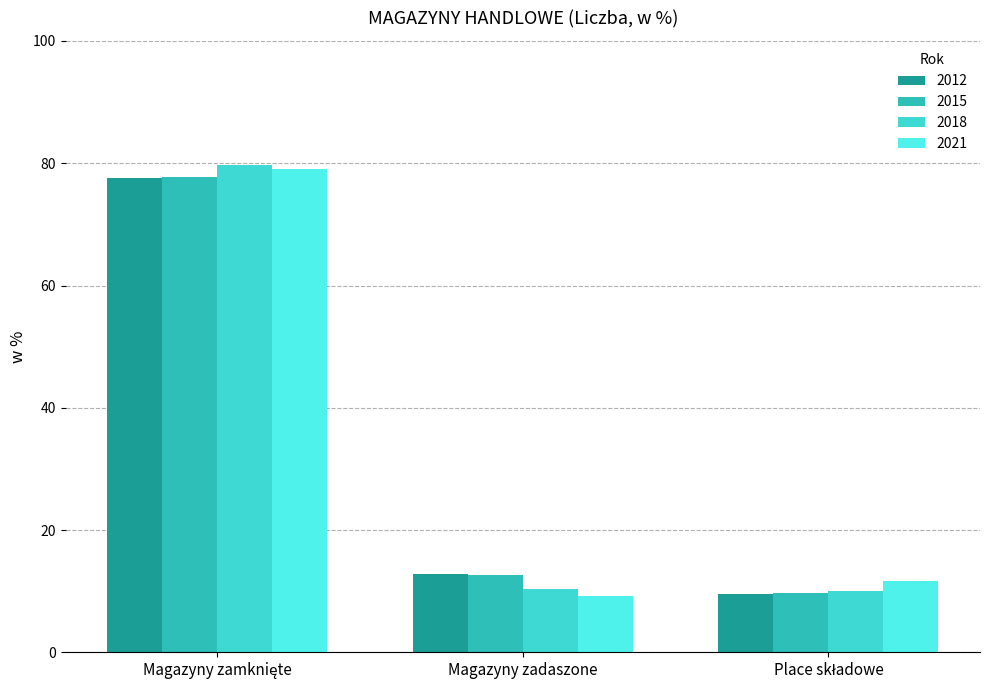

How many groups of bars are there?

3